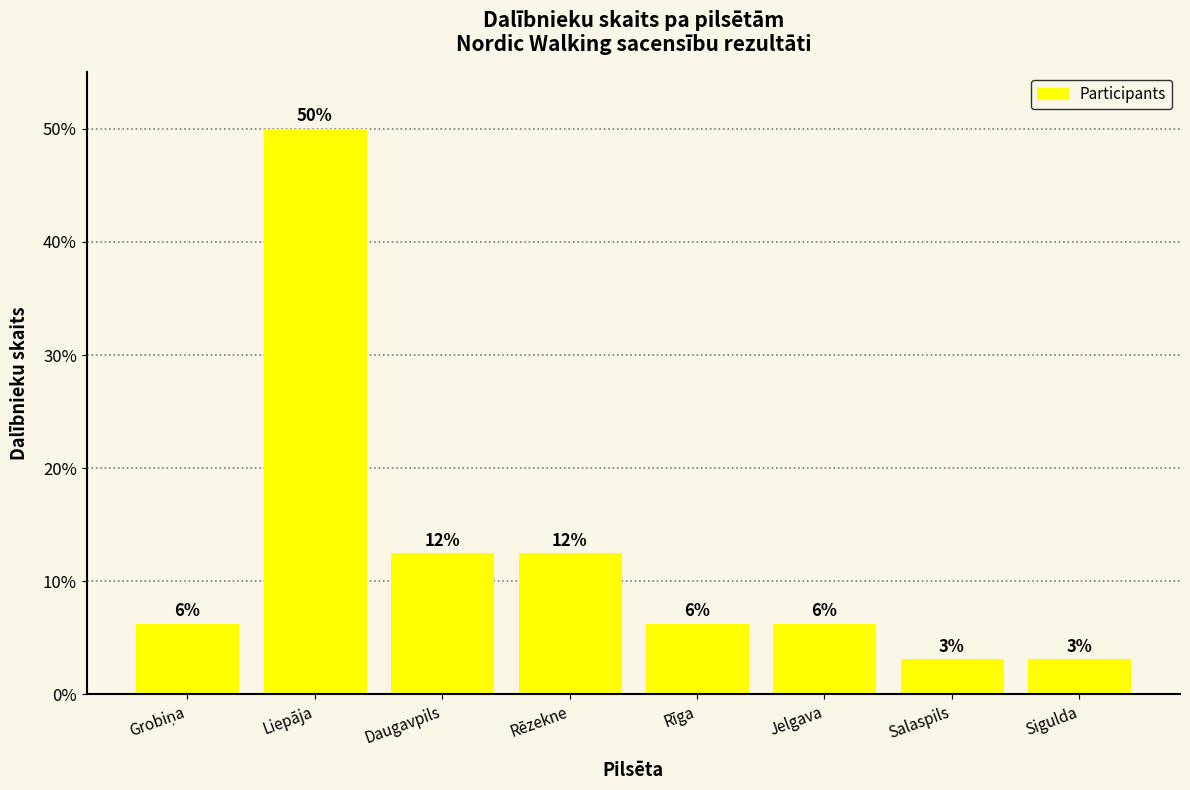

What is the smallest value displayed?

3.1